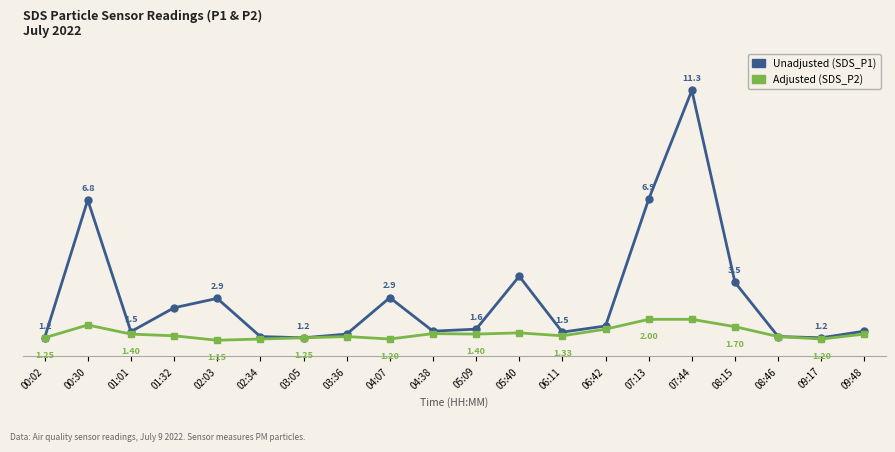

At which category is the sum across all series the highest?

07:44